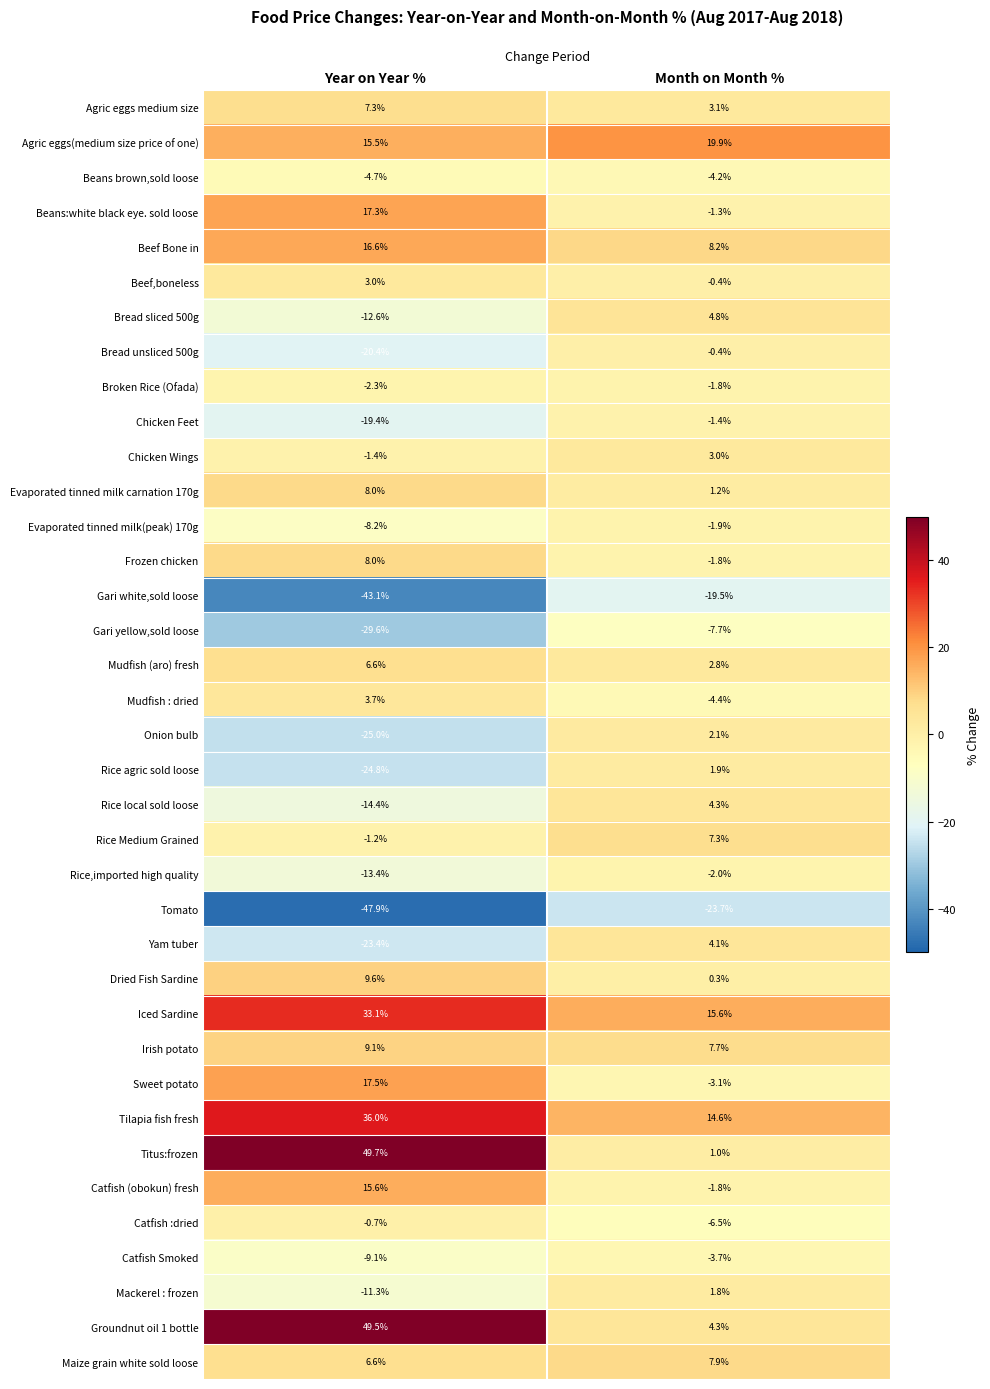

What is the maximum value shown in the chart?

49.7